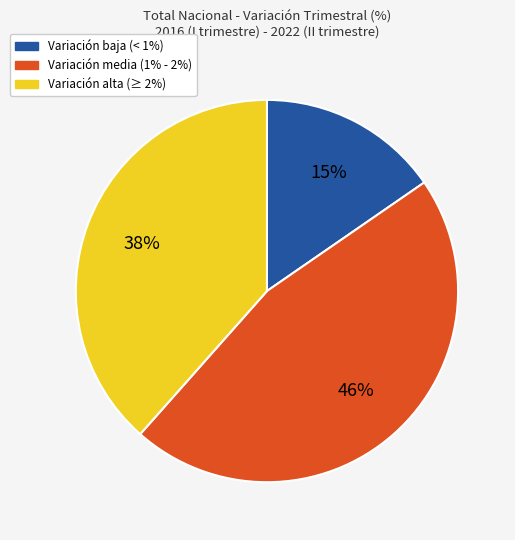

To the nearest percent, what is the difference between the largest and smallest slice percentages?

31%